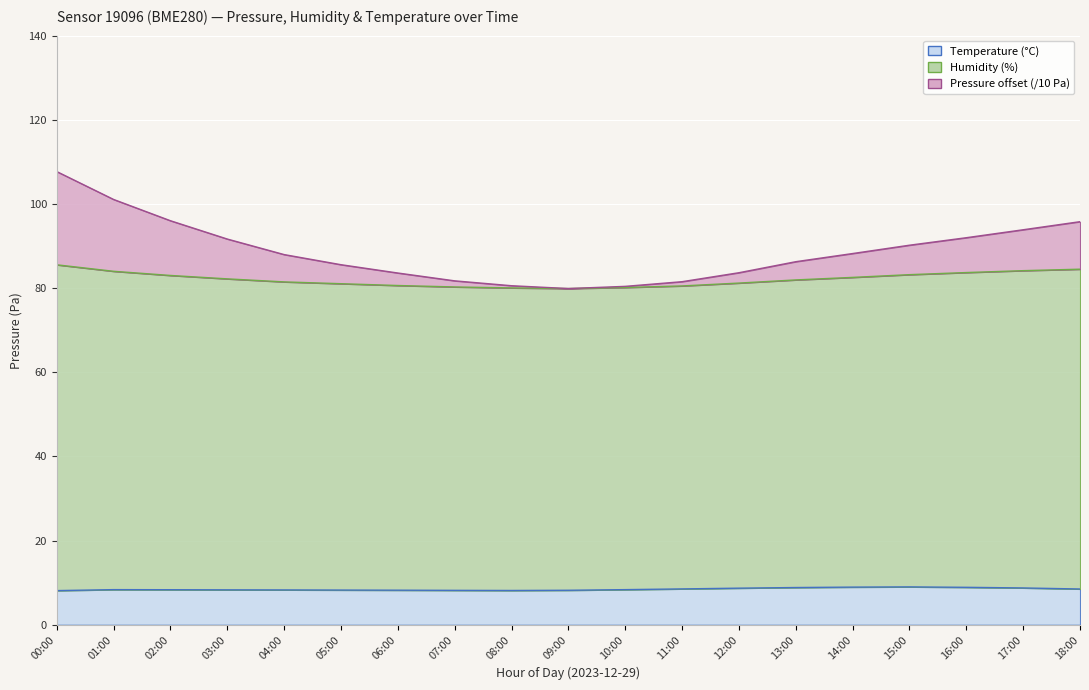

Reading left to right, list all the values displayed in this chart.

pressure: 00:00=107.7	01:00=101.1	02:00=96.0	03:00=91.7	04:00=88.0	05:00=85.6	06:00=83.6	07:00=81.7	08:00=80.6	09:00=79.9	10:00=80.4	11:00=81.5	12:00=83.7	13:00=86.3	14:00=88.2	15:00=90.2	16:00=92.0	17:00=93.9	18:00=95.8
humidity: 00:00=85.5	01:00=84.0	02:00=83.0	03:00=82.2	04:00=81.5	05:00=81.0	06:00=80.6	07:00=80.3	08:00=80.1	09:00=79.9	10:00=80.1	11:00=80.5	12:00=81.2	13:00=81.9	14:00=82.5	15:00=83.2	16:00=83.7	17:00=84.2	18:00=84.5
temperature: 00:00=8.1	01:00=8.3	02:00=8.3	03:00=8.3	04:00=8.3	05:00=8.2	06:00=8.2	07:00=8.2	08:00=8.2	09:00=8.2	10:00=8.3	11:00=8.5	12:00=8.7	13:00=8.8	14:00=8.9	15:00=9.0	16:00=8.9	17:00=8.8	18:00=8.5